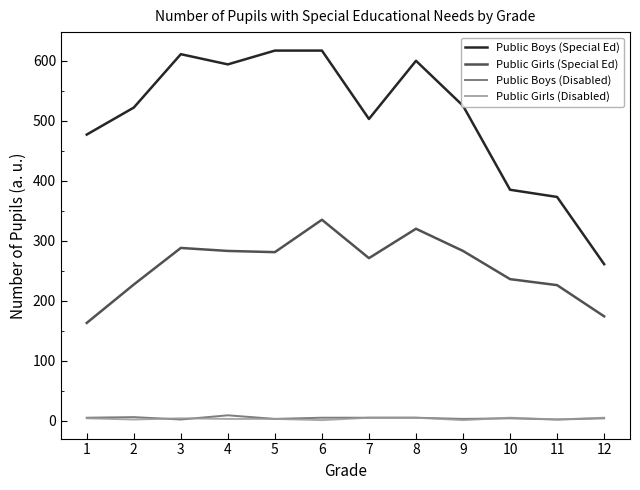

What is the minimum value for Public Girls (Special Ed)?

163